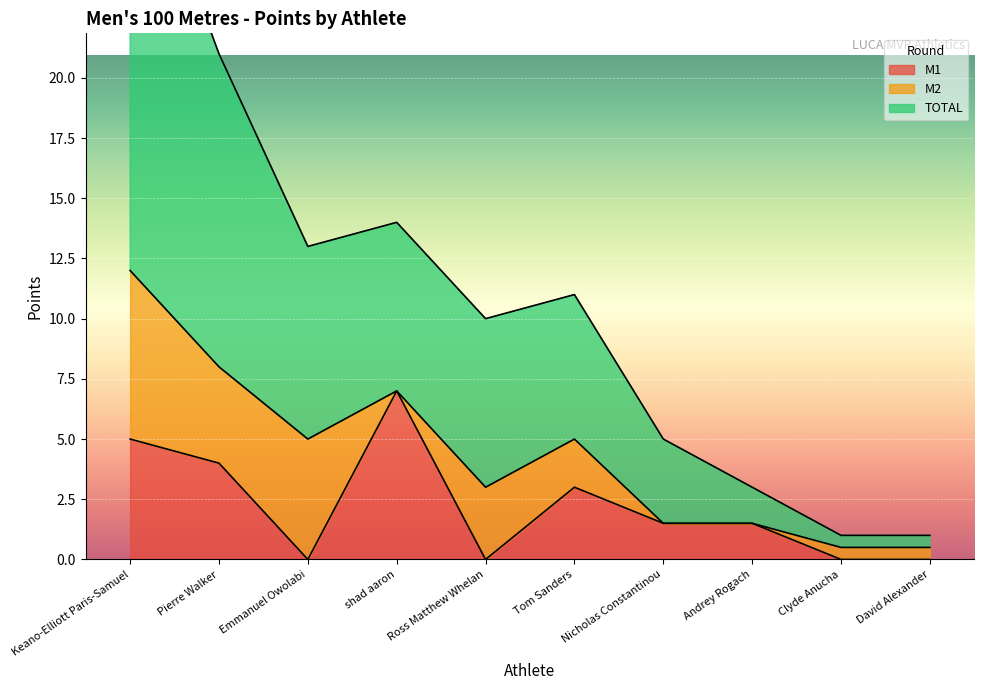

Where does the M1 series first go above 1?

Keano-Elliott Paris-Samuel